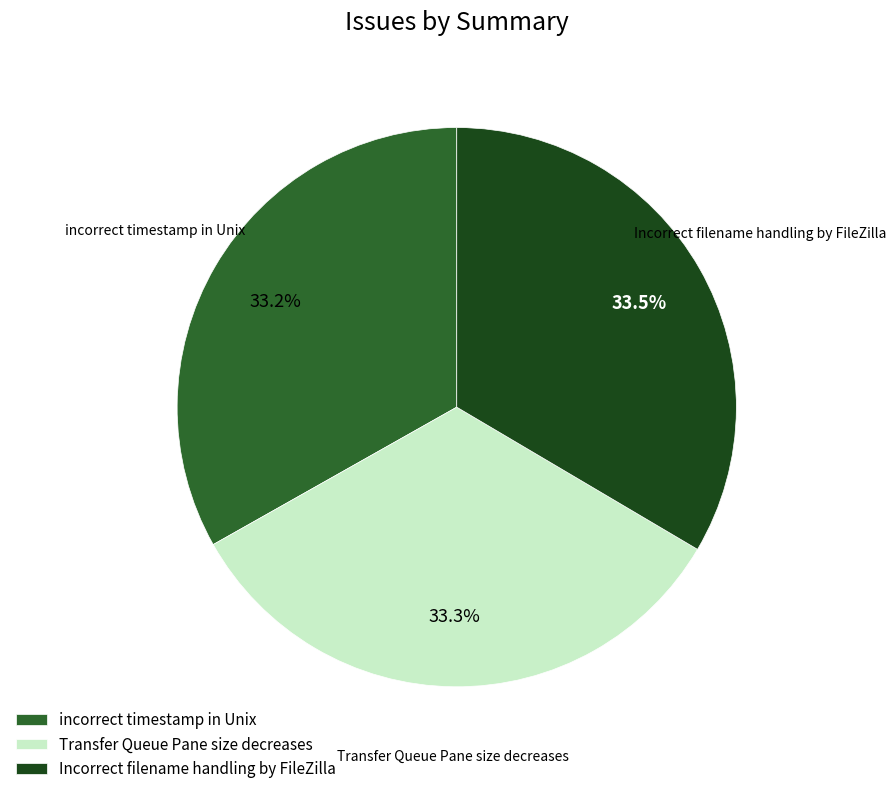

To the nearest percent, what is the combined percentage of incorrect timestamp in Unix and Incorrect filename handling by FileZilla?

67%